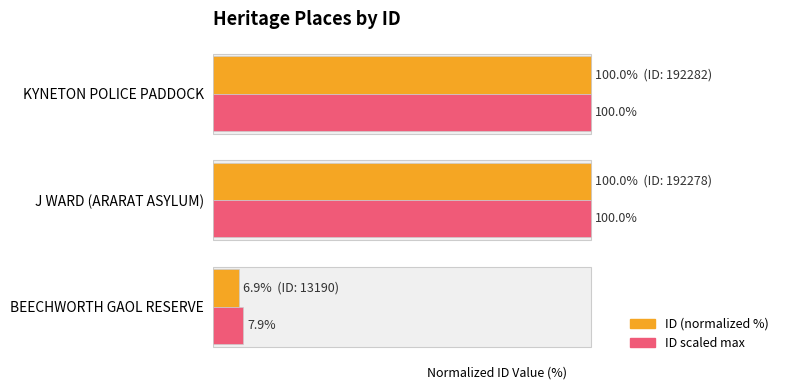

The ID (normalized %) series shows 6.9 at BEECHWORTH GAOL RESERVE. True or false?

True